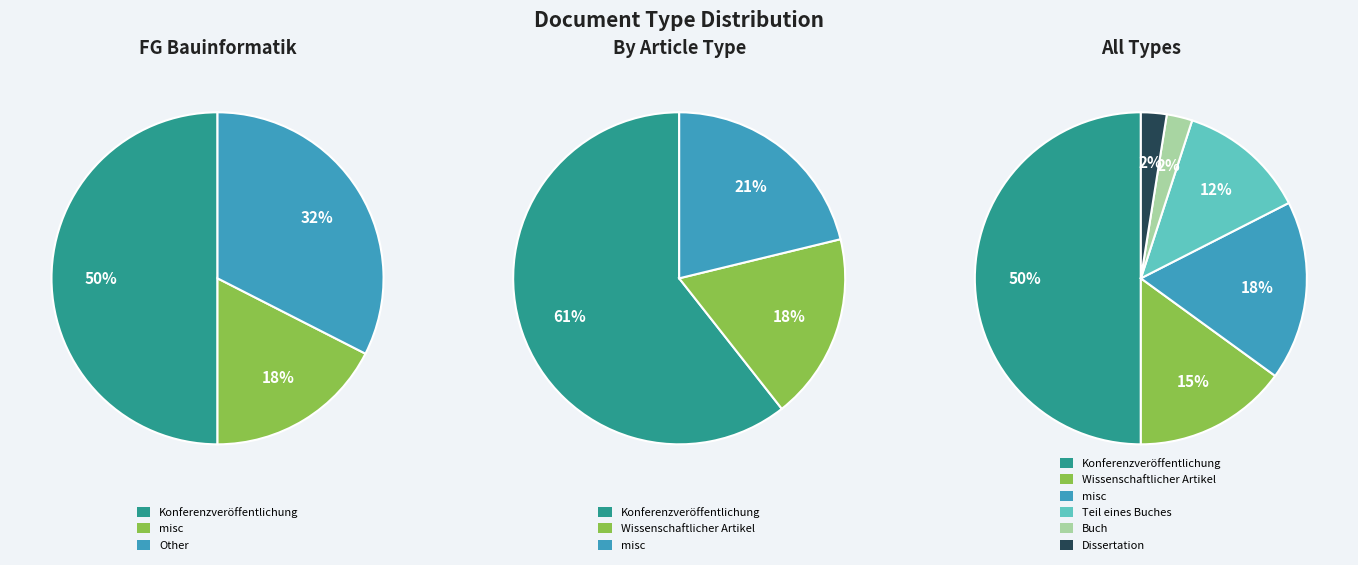

What is the smallest slice in the pie chart?

Buch (Monographie)